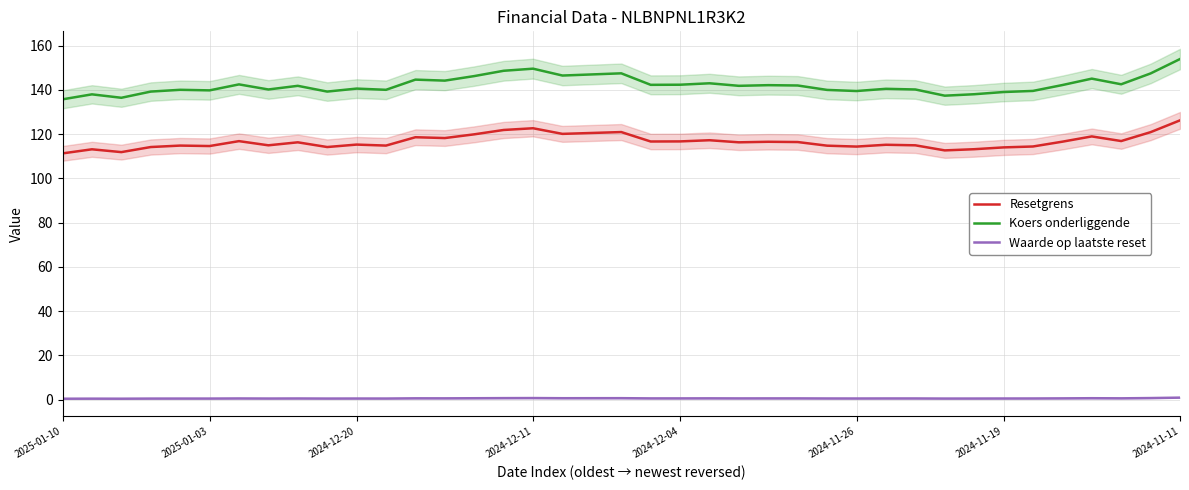

What is the highest value of the Koers onderliggende series?

153.9